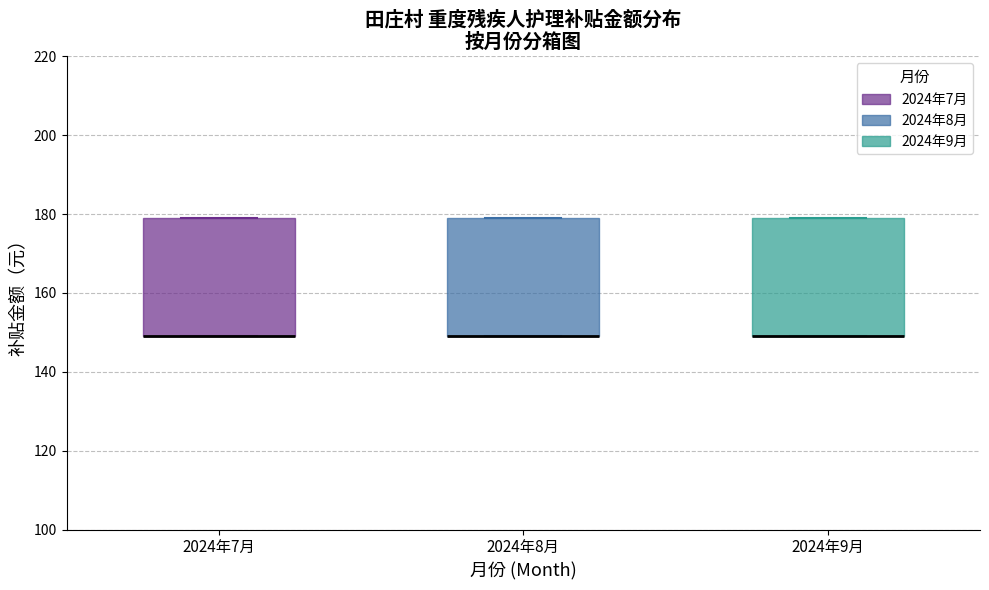

Reading left to right, transcribe this box plot: for each box, give where its median line is, the range the box spans, and where its two whiskers end, as read against the y-axis. The values are not printed on the chart, so give them approximately, as read against the axis.

2024年7月: median 150 (drawn on the box's lower edge), box 150 to 180, whiskers 150 to 180
2024年8月: median 150 (drawn on the box's lower edge), box 150 to 180, whiskers 150 to 180
2024年9月: median 150 (drawn on the box's lower edge), box 150 to 180, whiskers 150 to 180